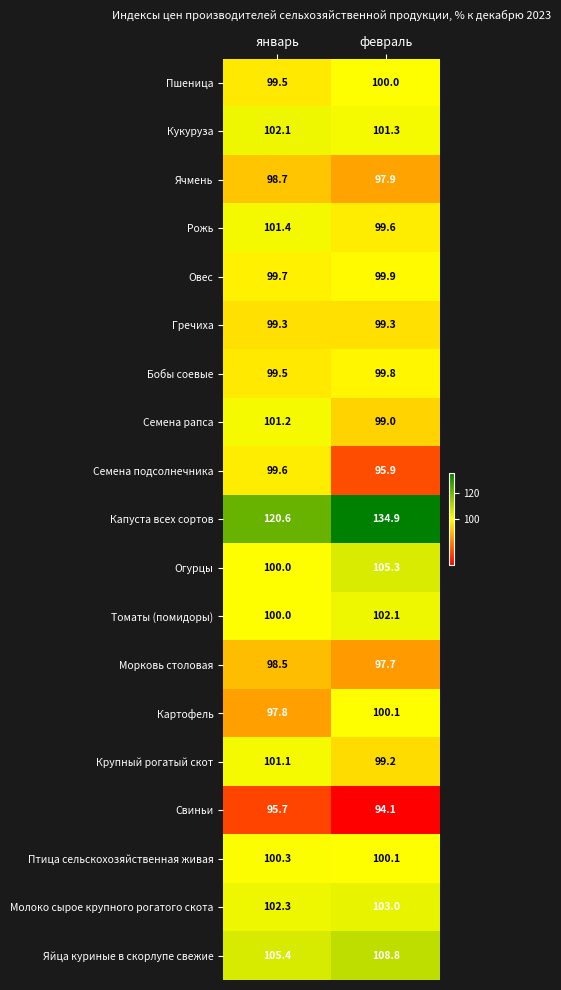

What is the spread (max minus min) of values at февраль?

40.8